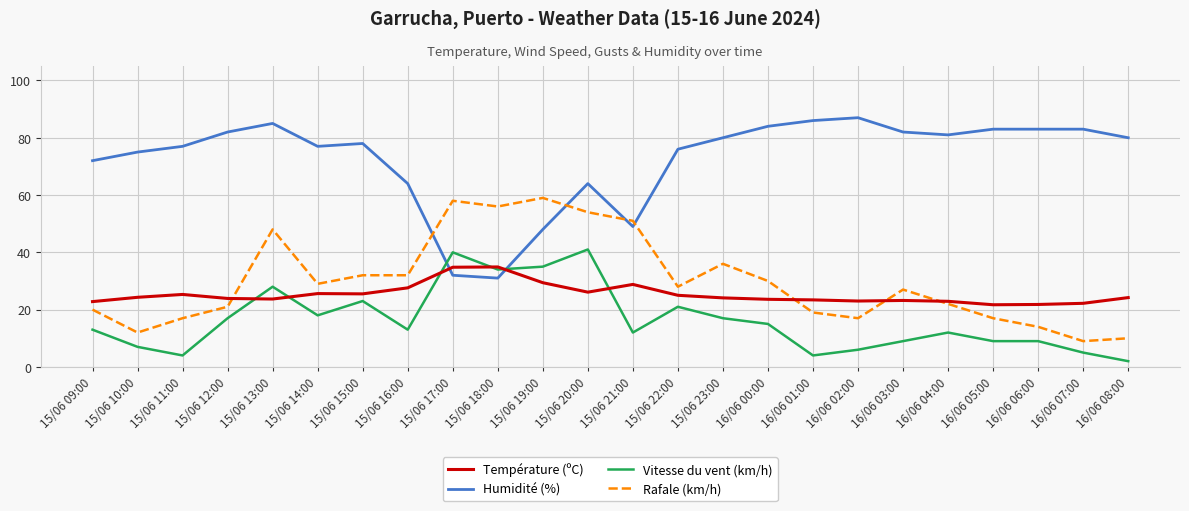

At which category does the chart reach its peak across all series?

16/06 02:00